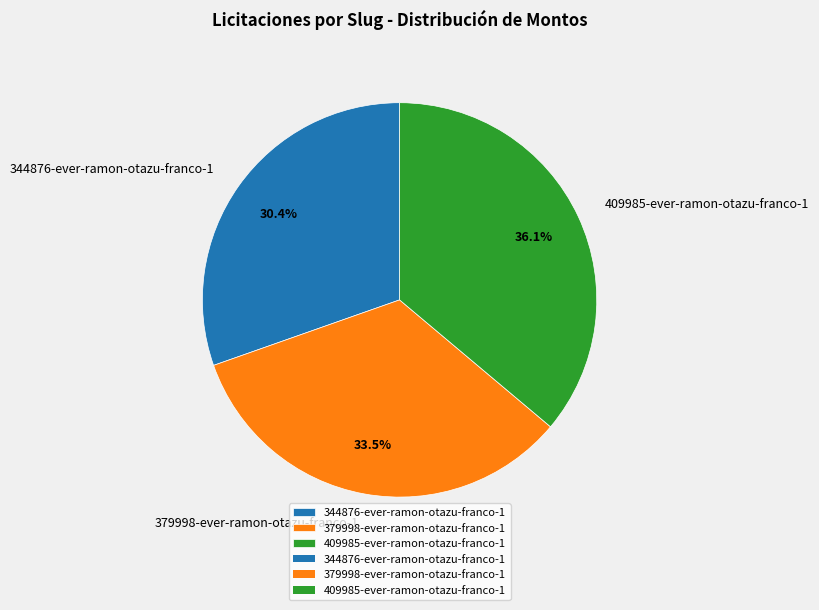

To the nearest percent, what is the difference between the largest and smallest slice percentages?

6%